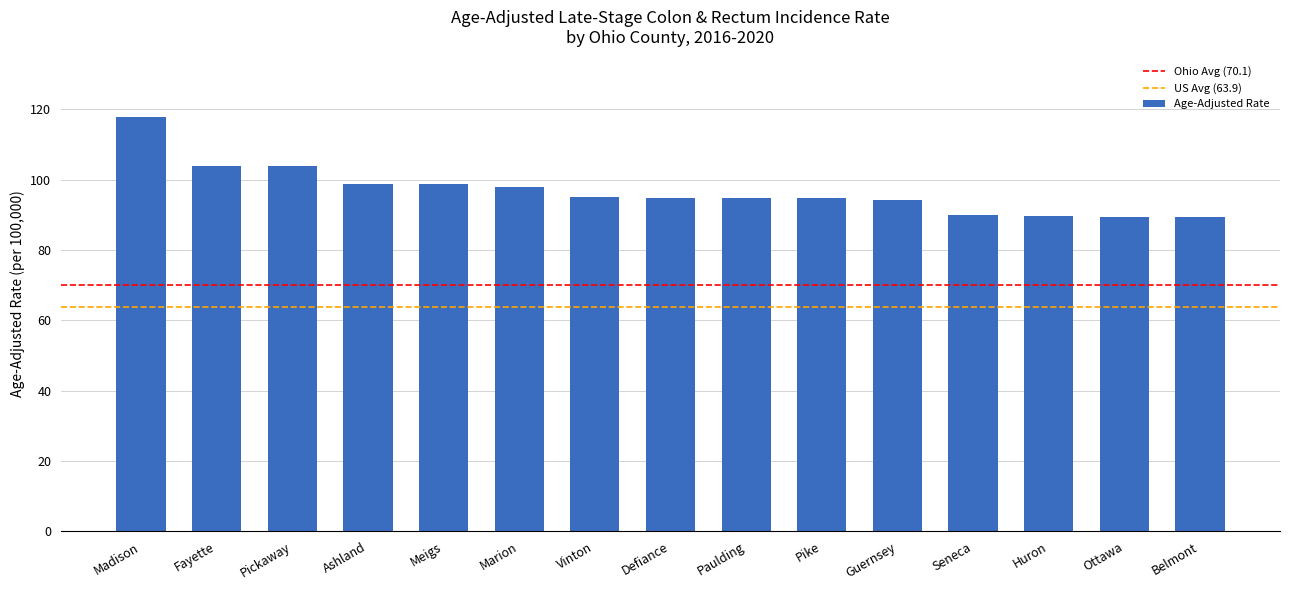

At which label does the data first exceed 94?

Madison